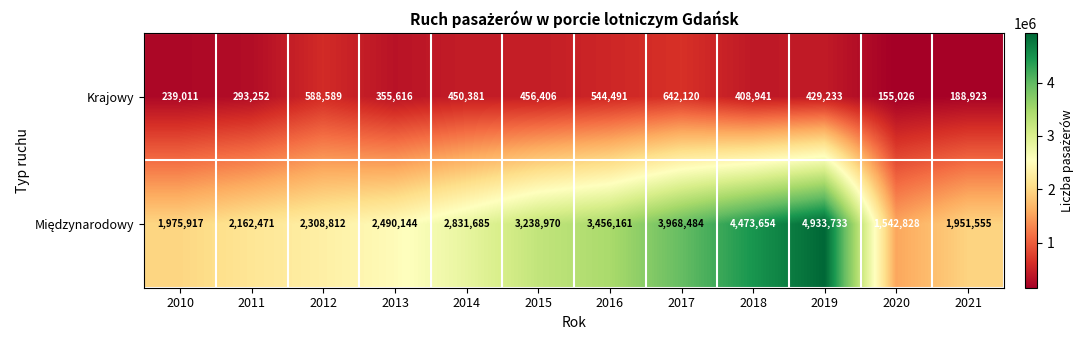

What is the sum of all Krajowy values?

4751989